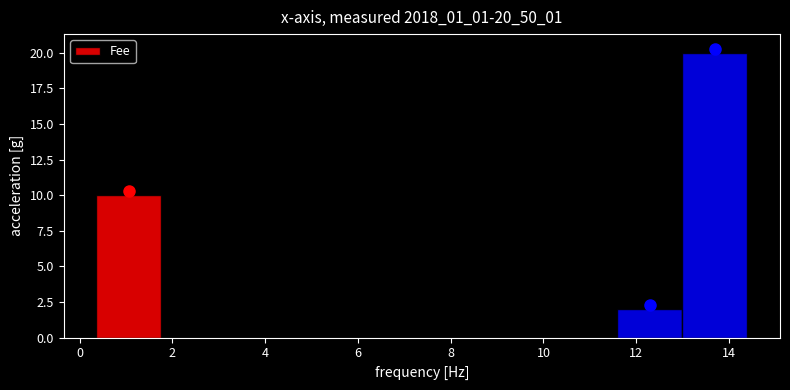

Over which range of the x-axis is the bar tallest?

13.0 to 14.4